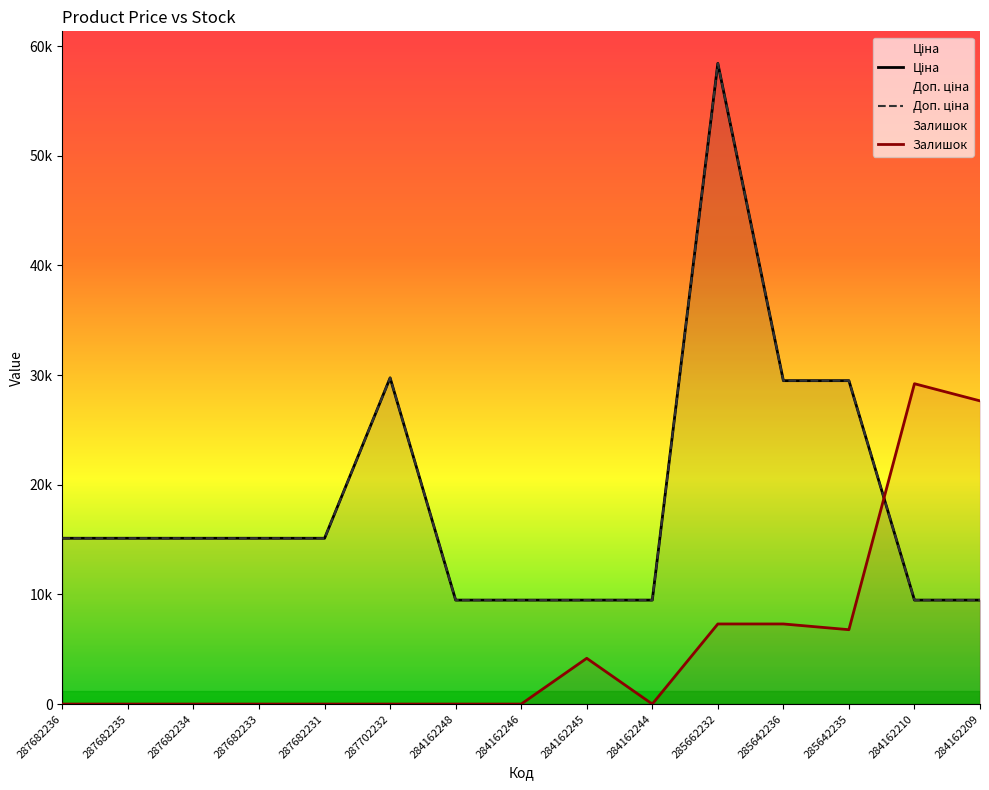

Does the chart display data point markers on the line(s)?

No